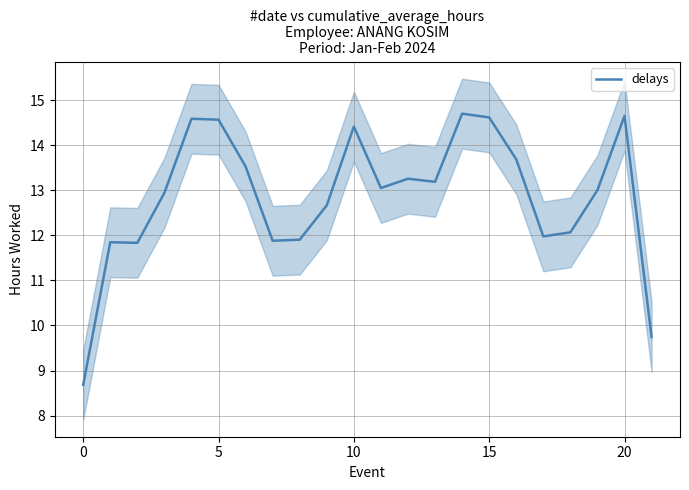

What value does the data have at 17?

12.0